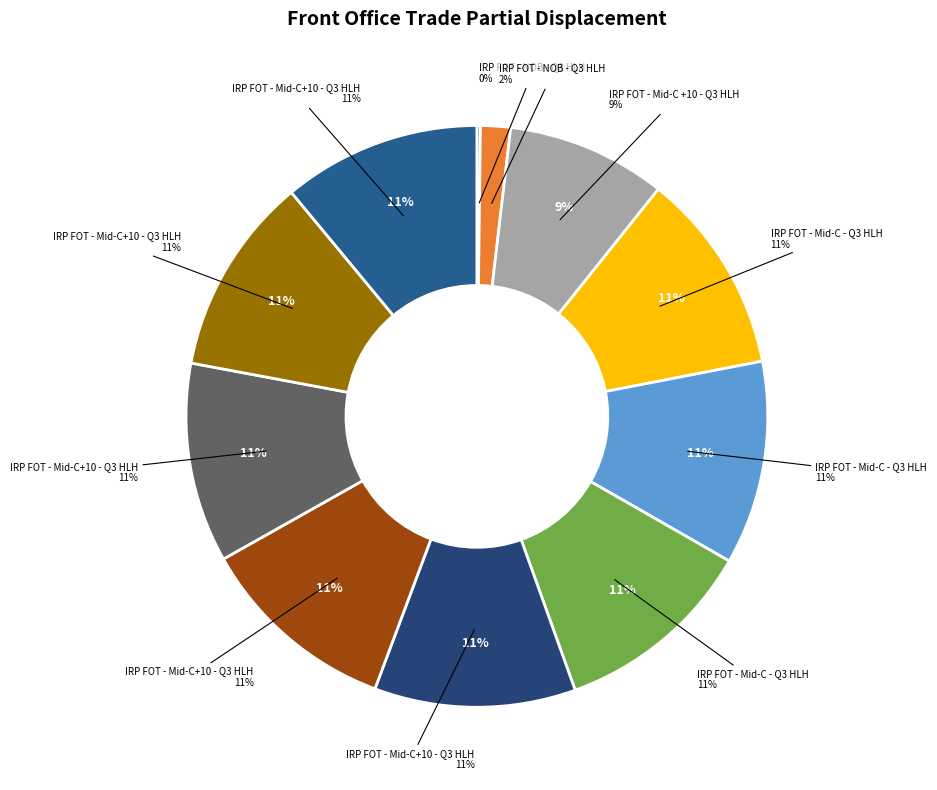

To the nearest percent, what percentage of the pie is IRP FOT - Mid-C +10 - Q3 HLH (2019)?

9%